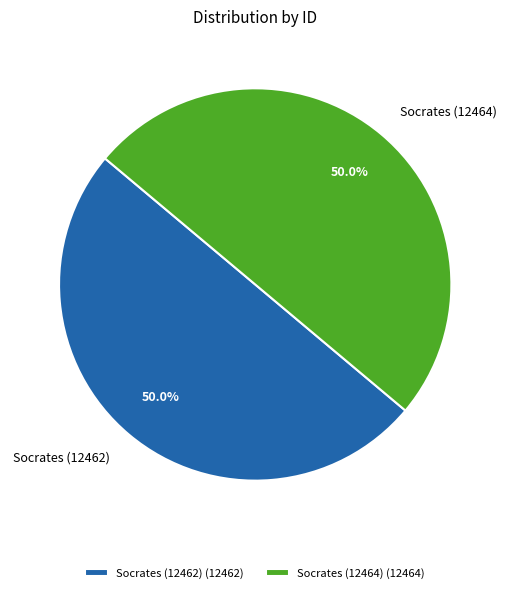

What is the total percentage of Socrates (12462) and Socrates (12464)?

100.0%